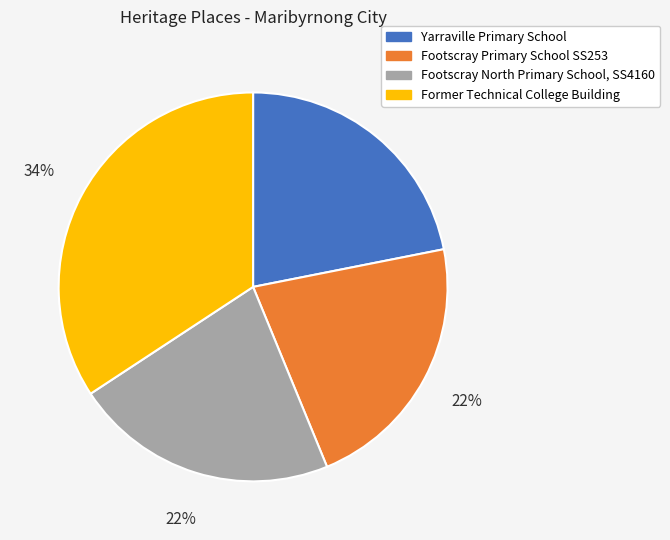

Is Former Technical College Building the majority of the pie?

No